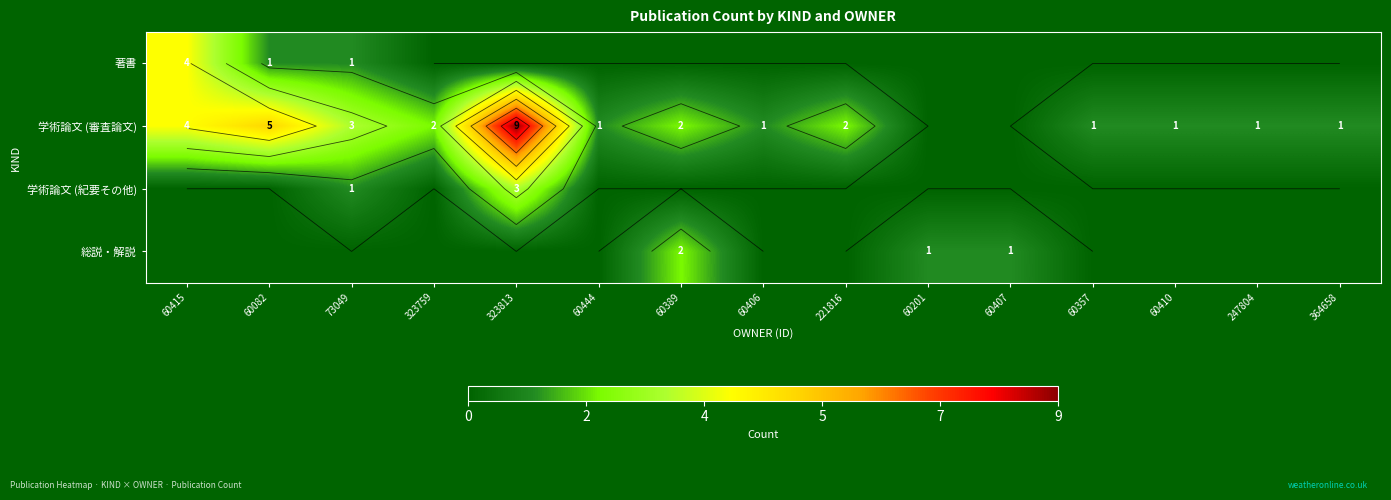

How many data points does each series have?

15